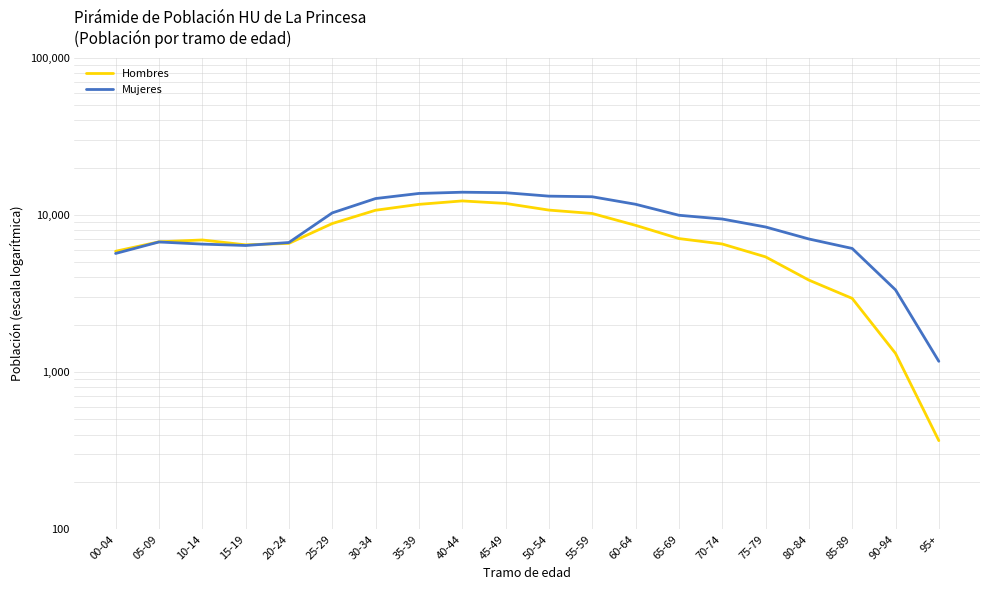

How many data points in Mujeres are less than 9418?

10